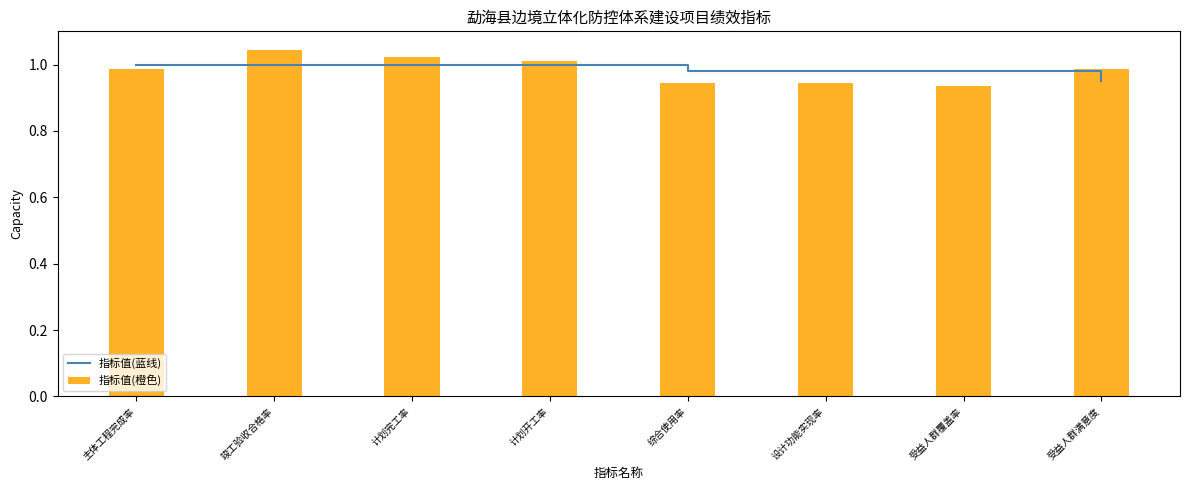

At which label is the value closest to 0?

受益人群满意度